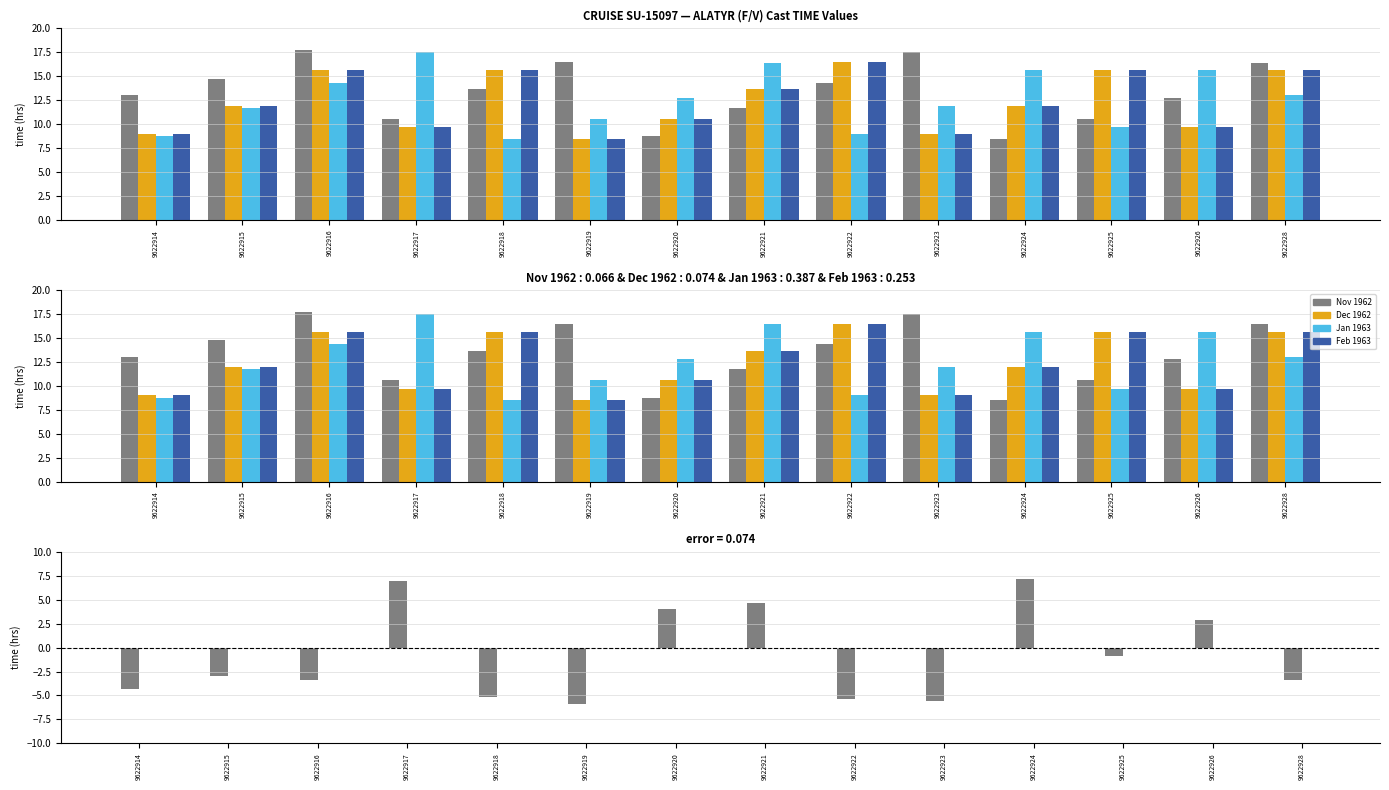

Which has a higher value, 9622922 or 9622919?

9622922